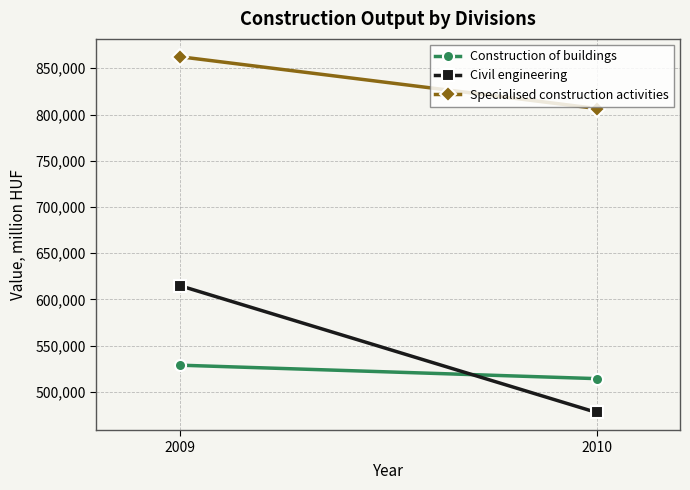

True or false: Civil engineering has a value of 614981 at 2009.

True